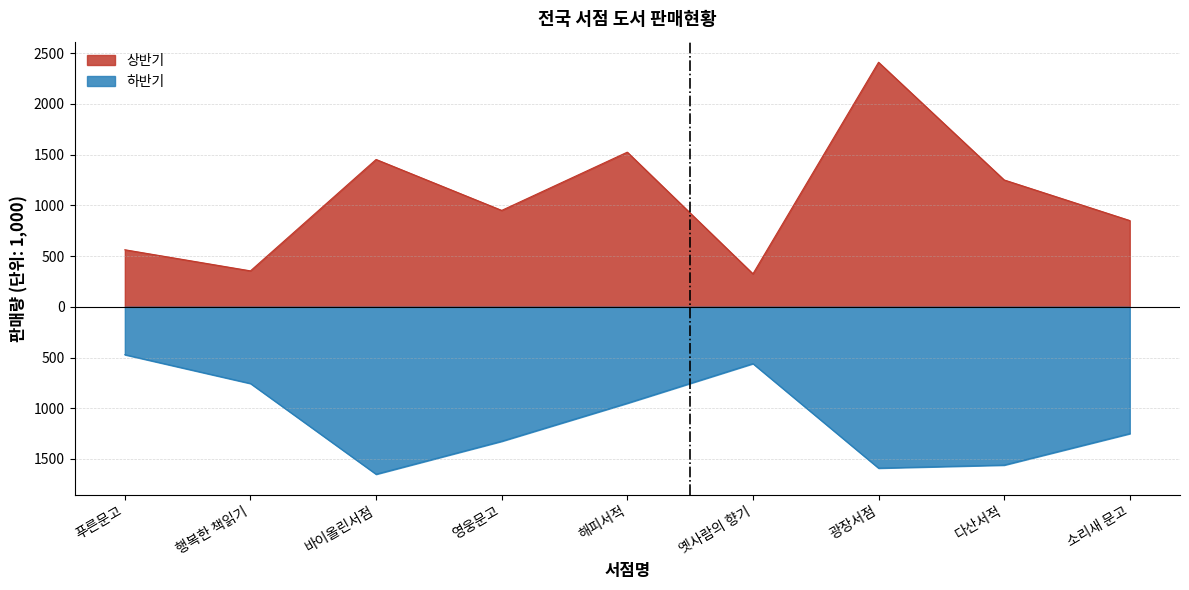

What are all the series names shown in the legend?

상반기, 하반기